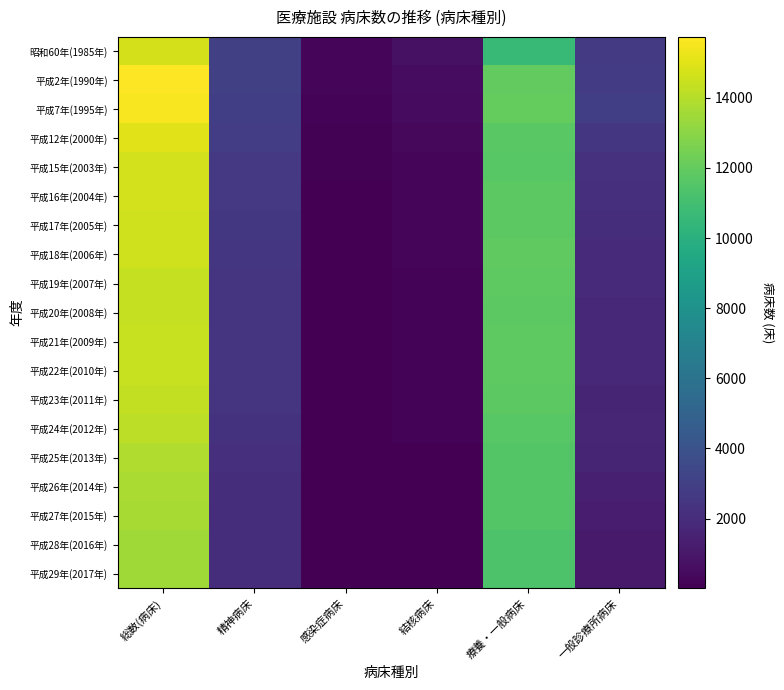

Between 結核病床 and 総数(病床), which is larger?

総数(病床)